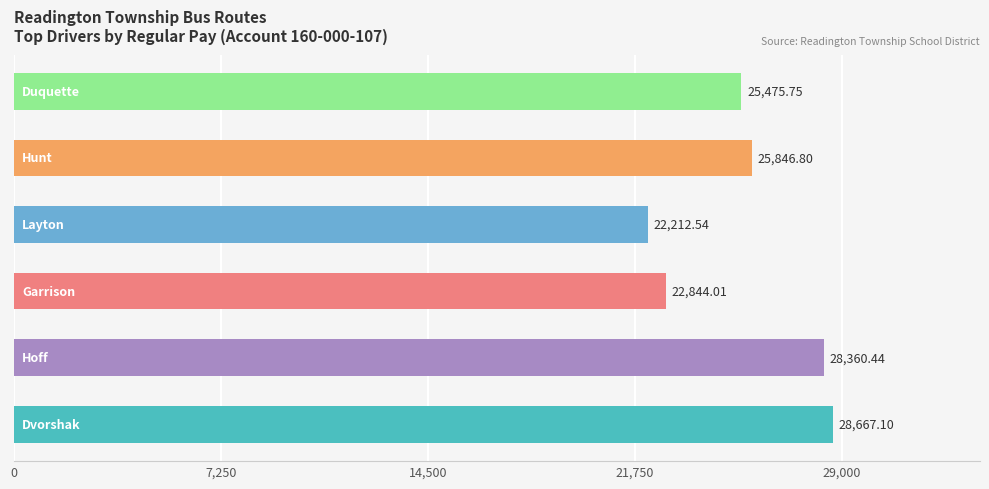

What is the smallest value displayed?

22212.5